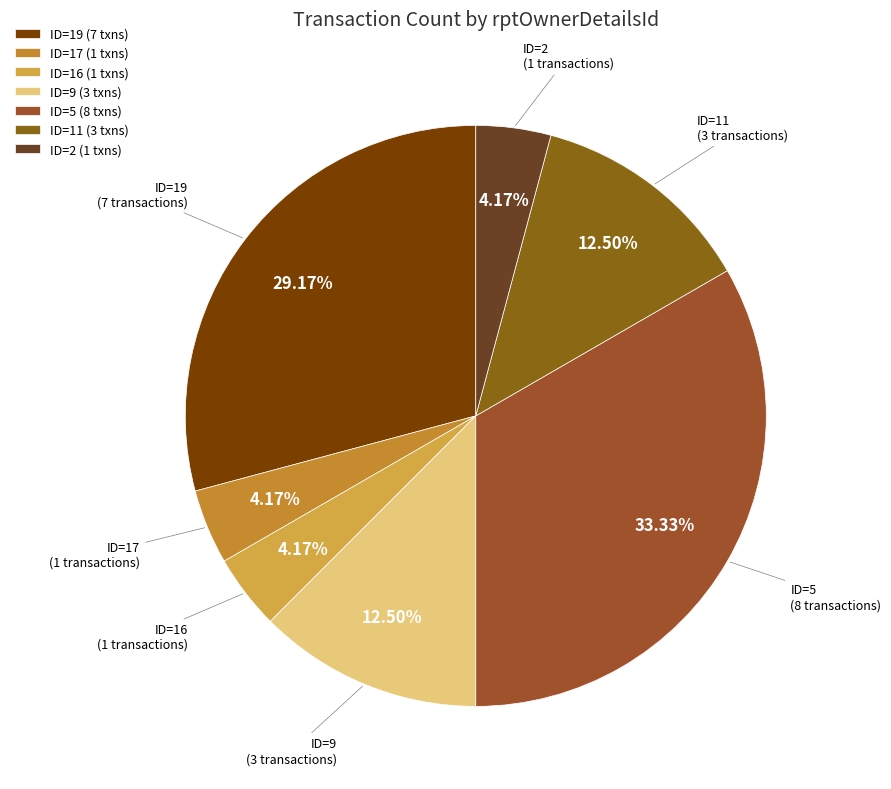

How many segments does this pie chart have?

7